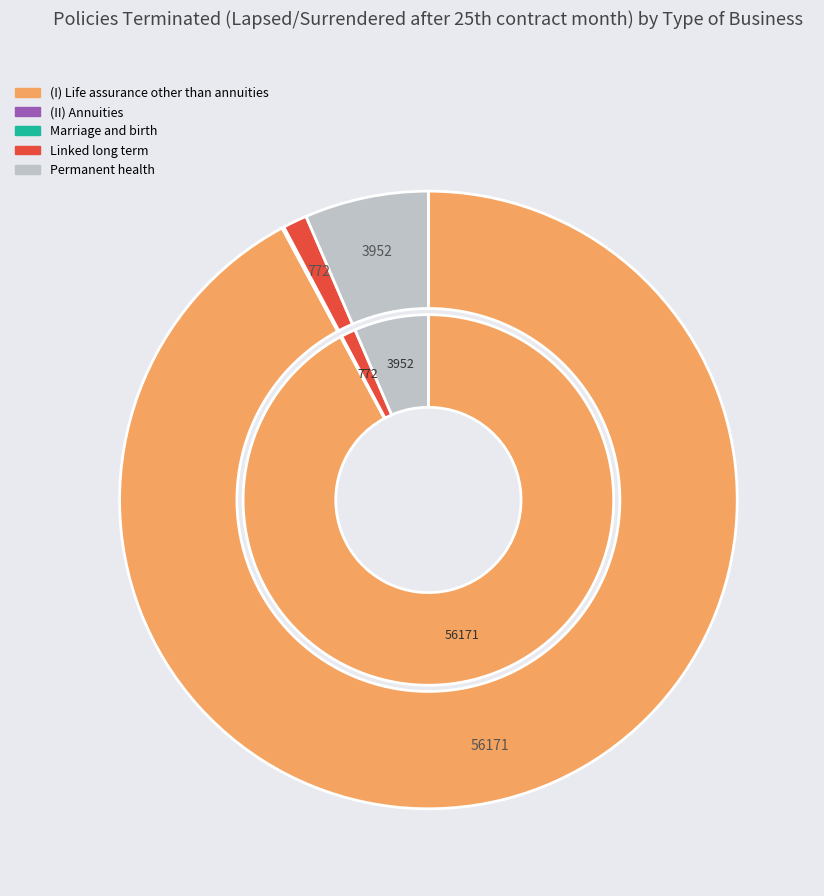

Which category has the biggest portion of the pie?

(I) Life assurance other than annuities